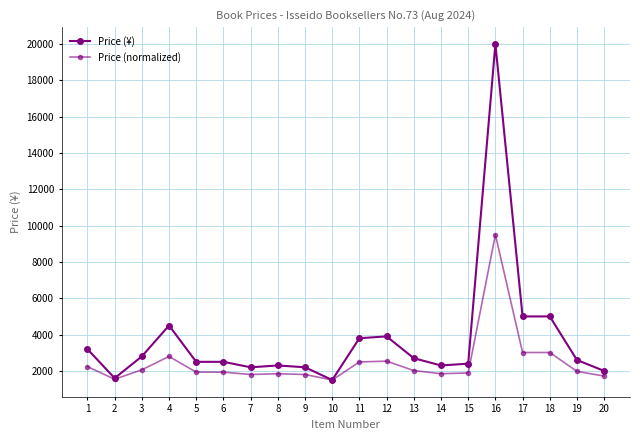

Is this an area chart (filled region under the line)?

No